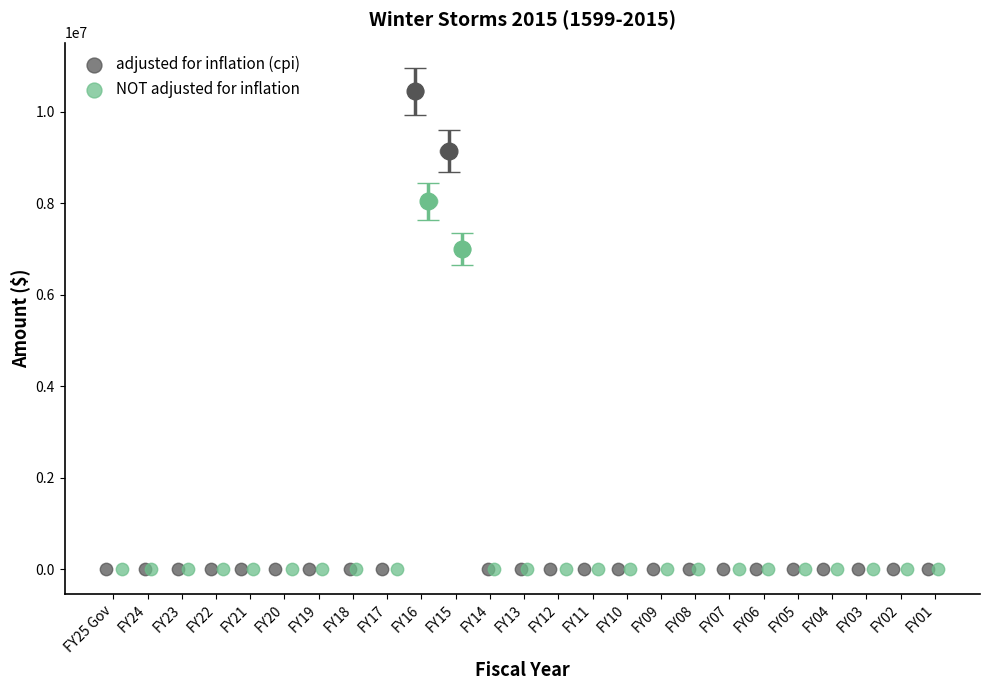

Which series has the widest spread of Y values?

adjusted for inflation (cpi)